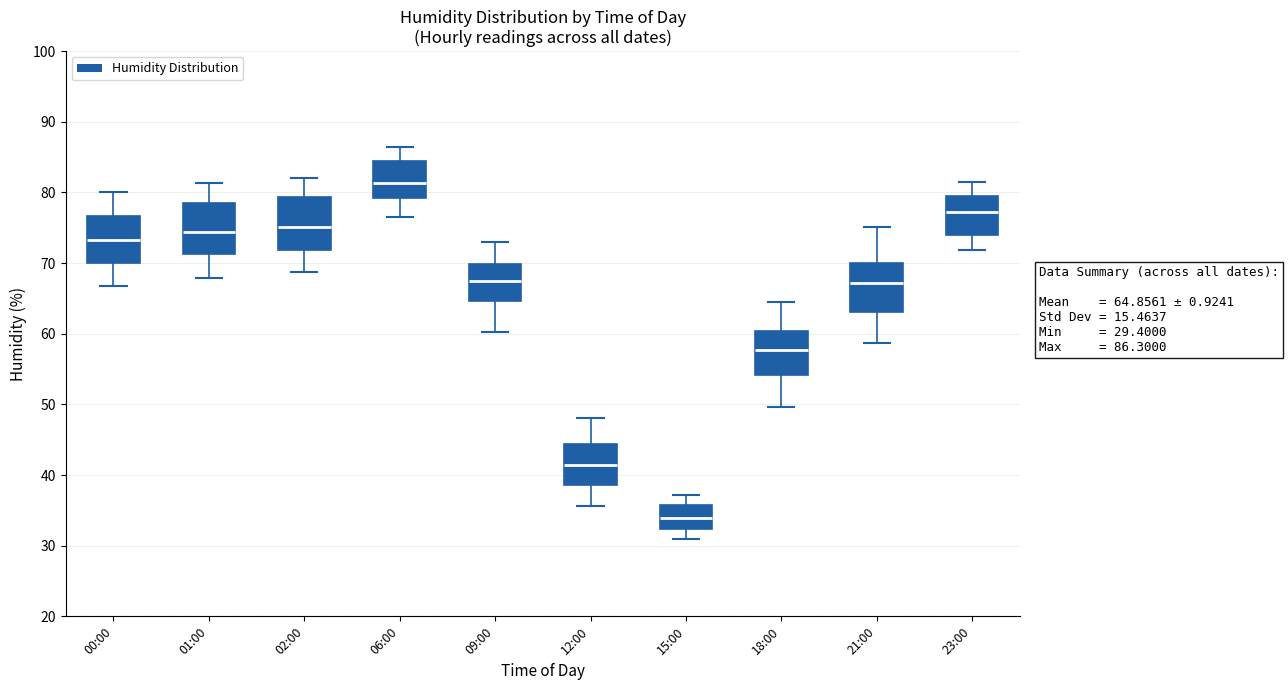

Which box's median line is the lowest?

15:00